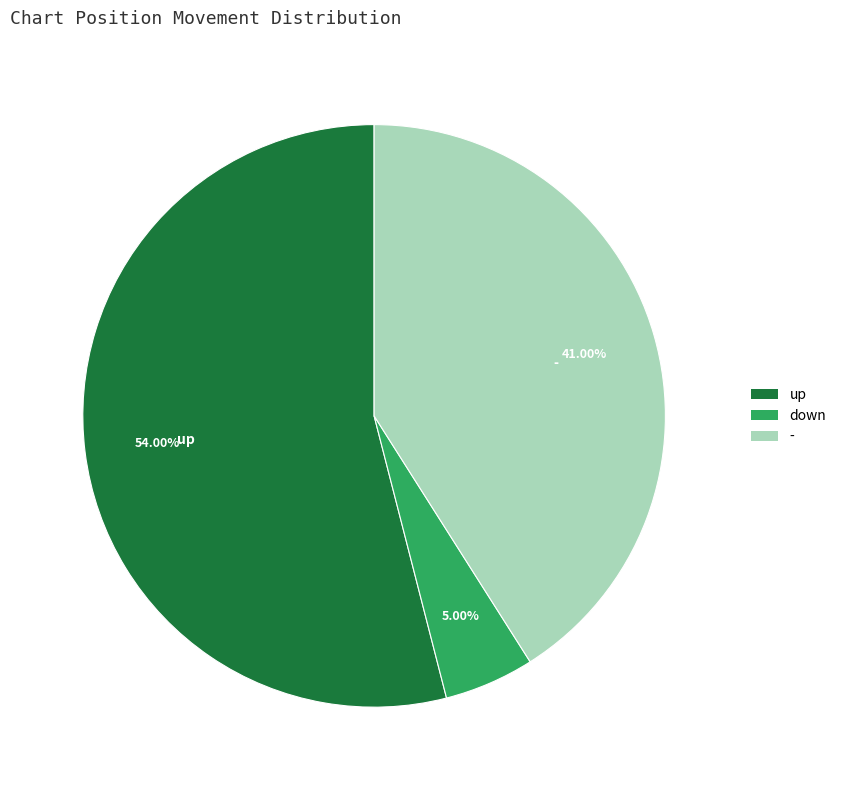

To the nearest percent, what portion does up represent?

54%